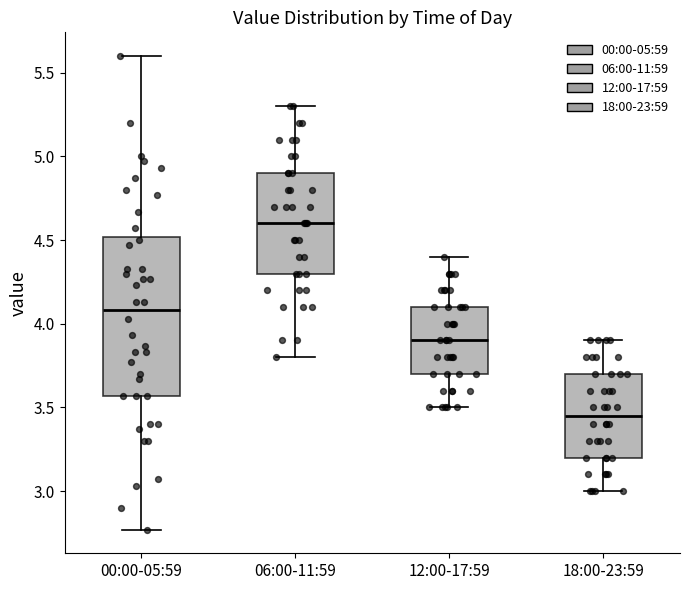

Which box is the tallest, from its lower edge to its upper edge?

00:00-05:59